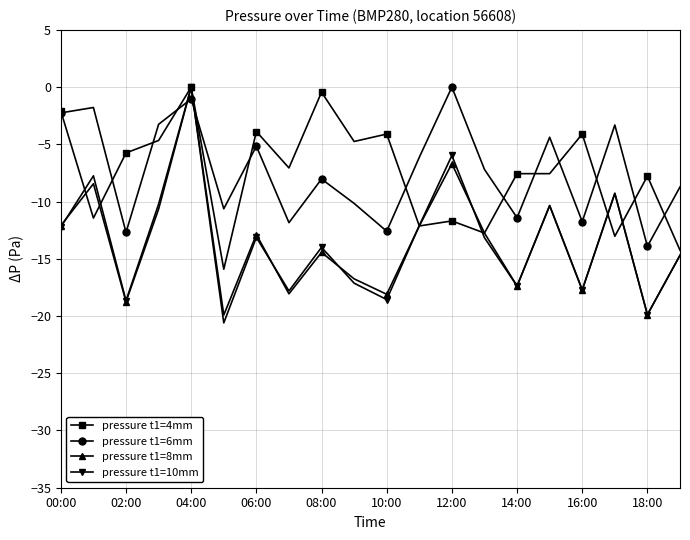

True or false: pressure t1=6mm and pressure t1=8mm intersect in this chart.

True